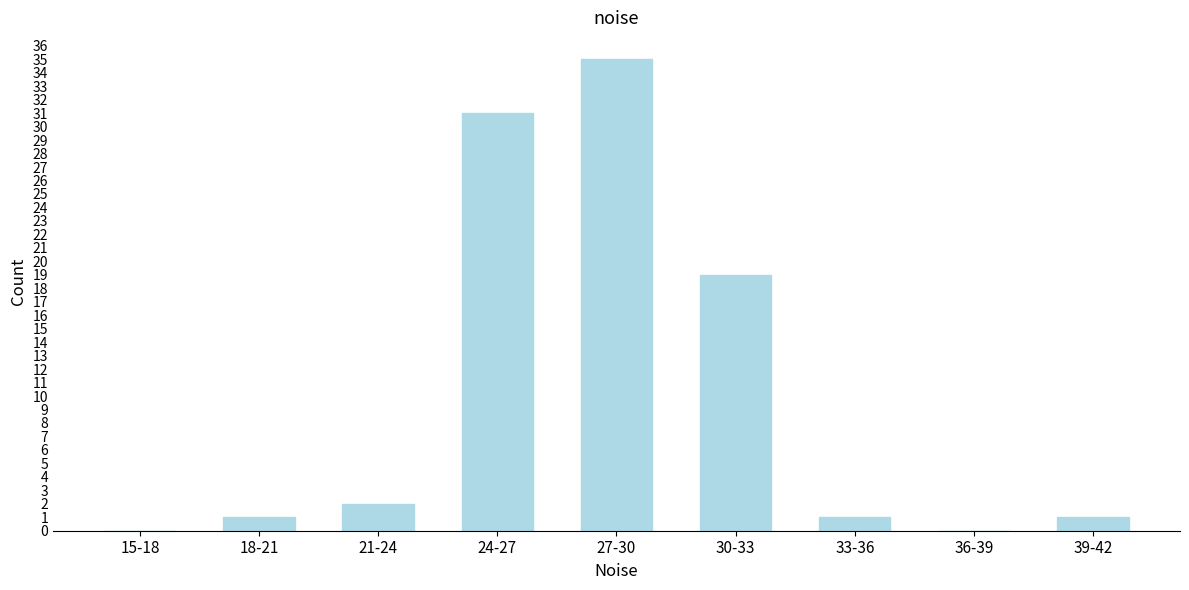

Reading left to right, what are all the values shown in this chart?

15-18=0	18-21=1	21-24=2	24-27=31	27-30=35	30-33=19	33-36=1	36-39=0	39-42=1